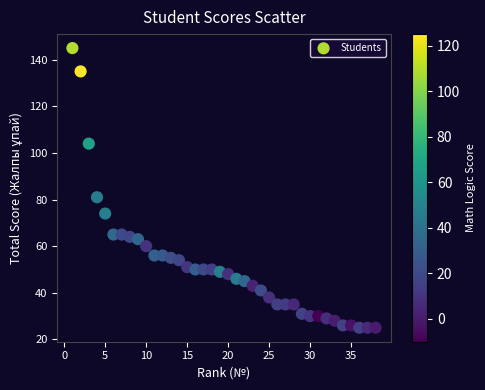

What Y value in the scatter plot is closest to 85?

81